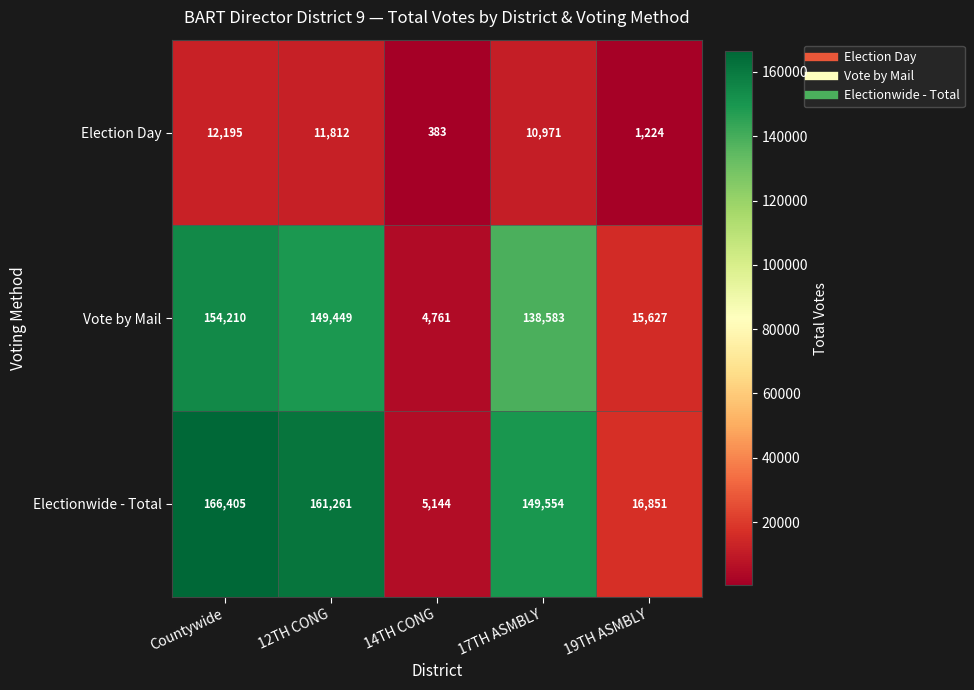

Between 12TH CONG and 17TH ASMBLY, which series saw the biggest shift?

Electionwide - Total